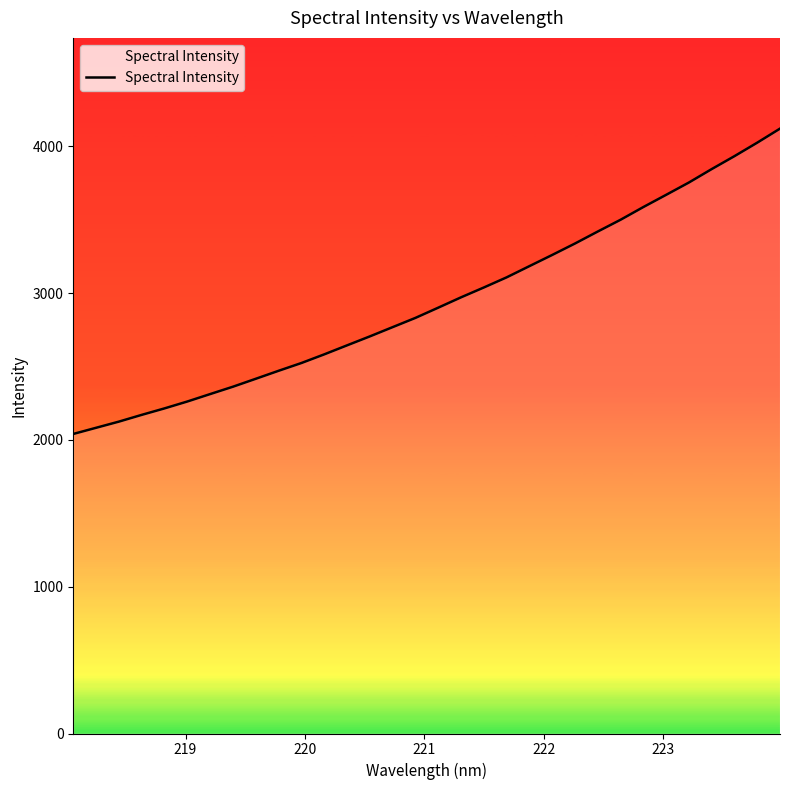

How many lines are shown in the chart?

1